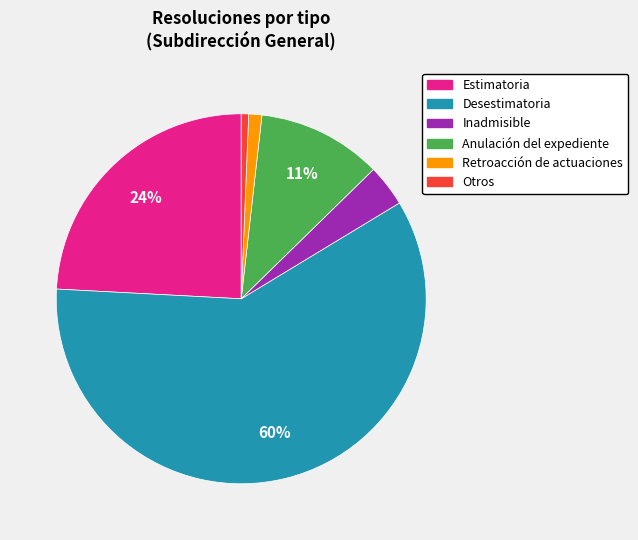

To the nearest percent, what is the combined percentage of Retroacción de actuaciones and Otros?

2%